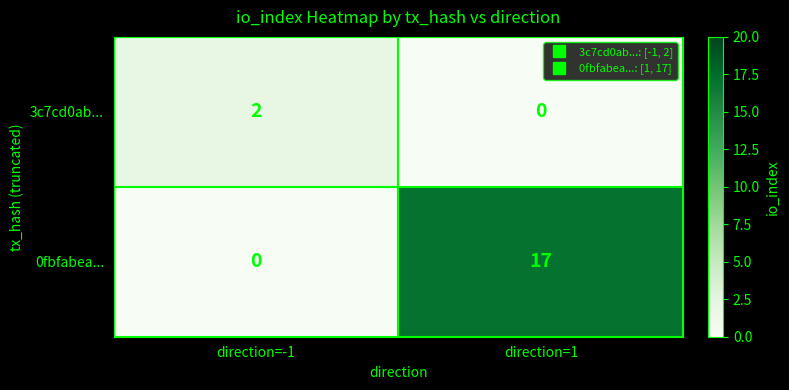

Which series has the largest total across all categories?

0fbfabea...